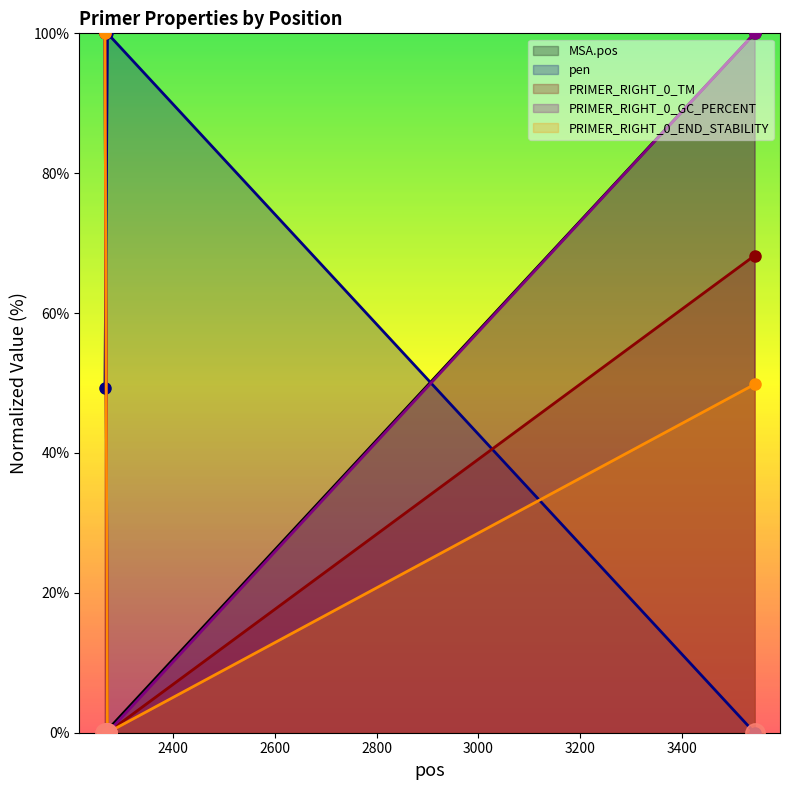

Count the number of categories in the chart.

3